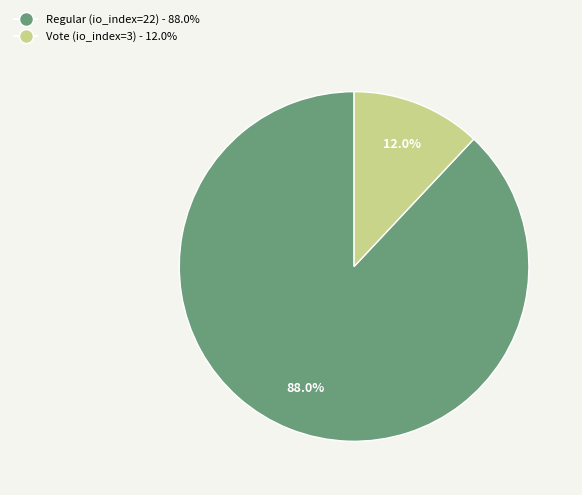

Combined, do Vote (io_index=3) and Regular (io_index=22) account for over 50%?

Yes